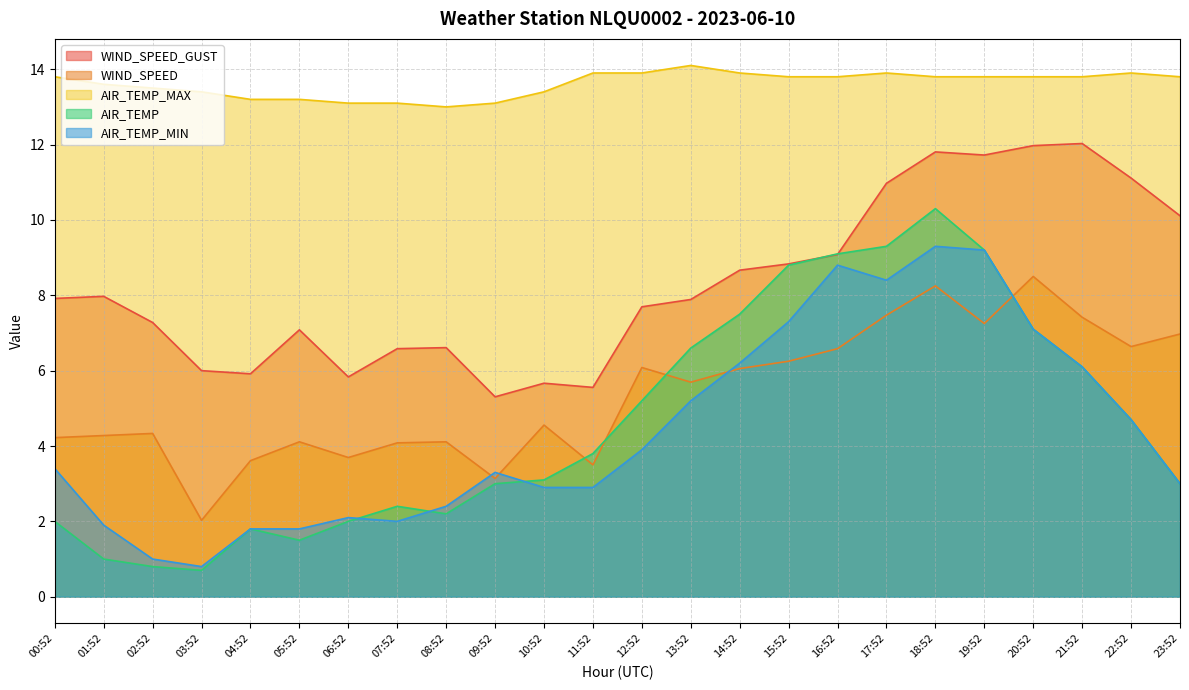

Does the chart have visible grid lines?

Yes